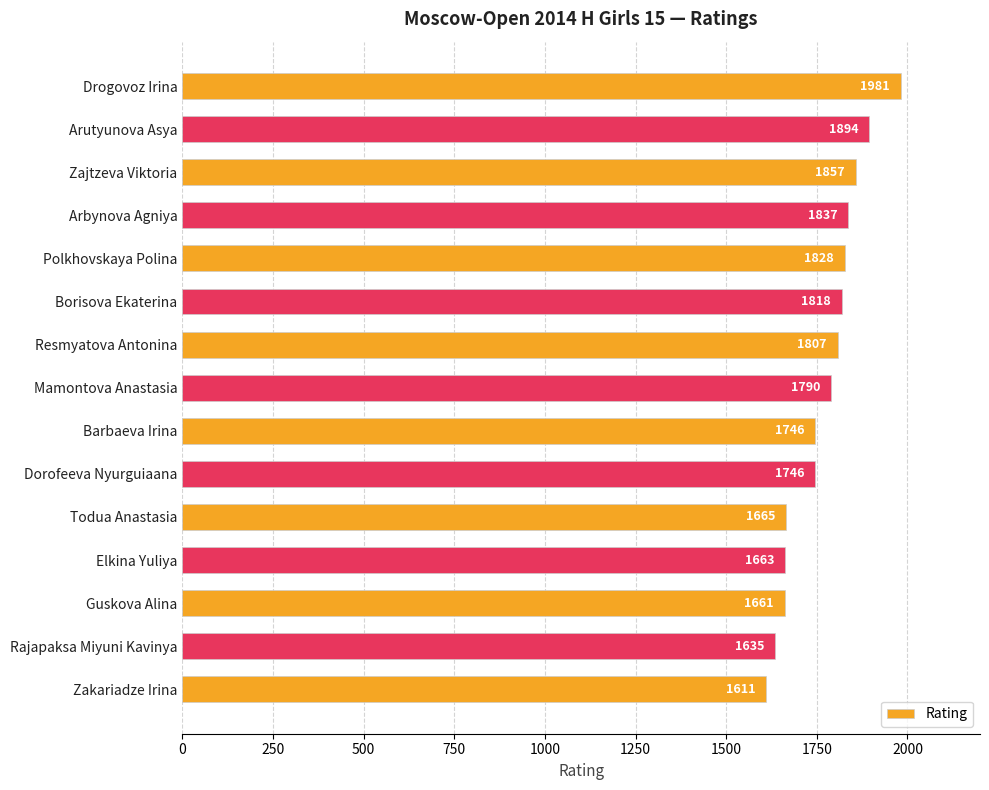

The value at Mamontova Anastasia is 1790. True or false?

True